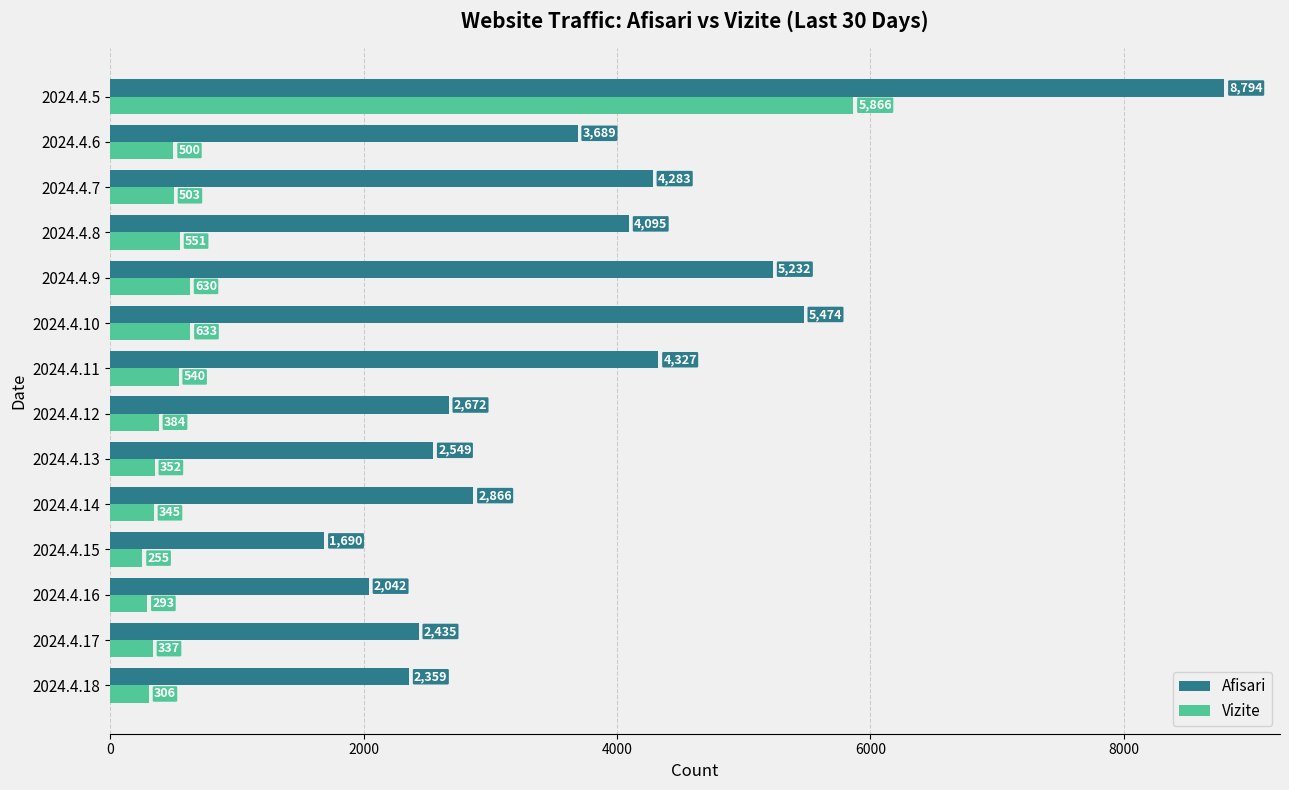

How many data points in Vizite are less than 500?

7